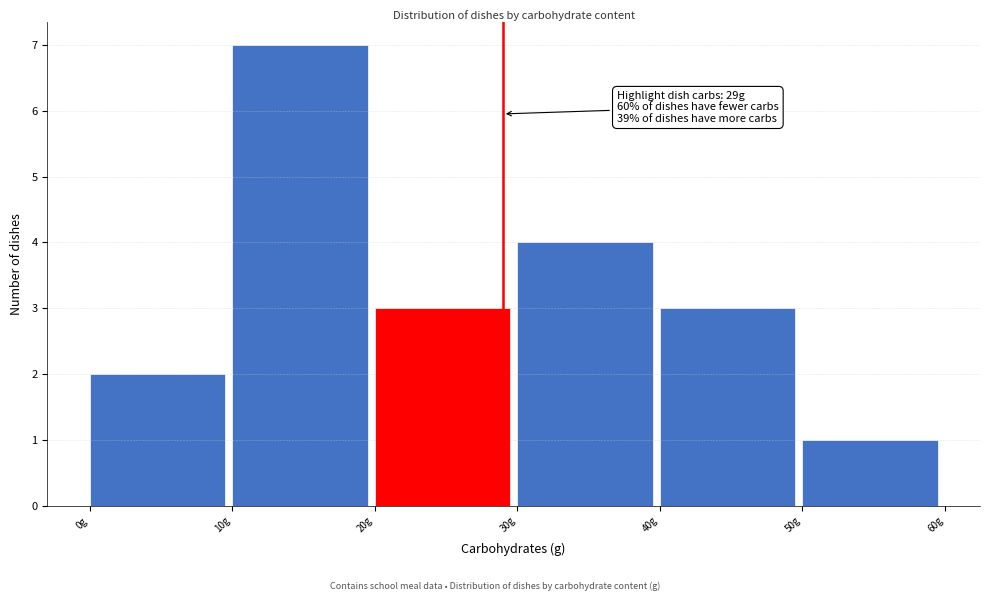

Which range on the x-axis has the tallest bar?

10 to 20